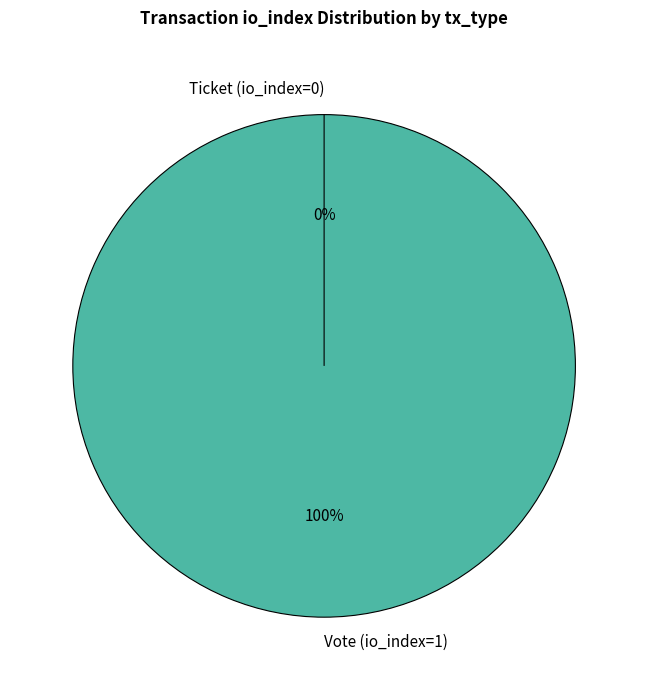

Between Ticket (io_index=0) and Vote (io_index=1), which is larger?

Vote (io_index=1)